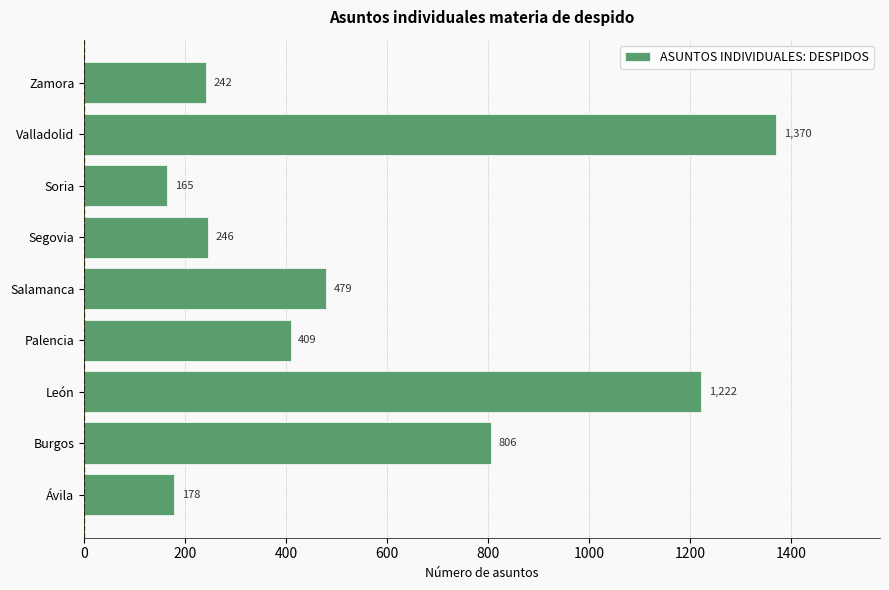

Reading bottom to top, what are all the values shown in this chart?

Ávila=178	Burgos=806	León=1222	Palencia=409	Salamanca=479	Segovia=246	Soria=165	Valladolid=1370	Zamora=242